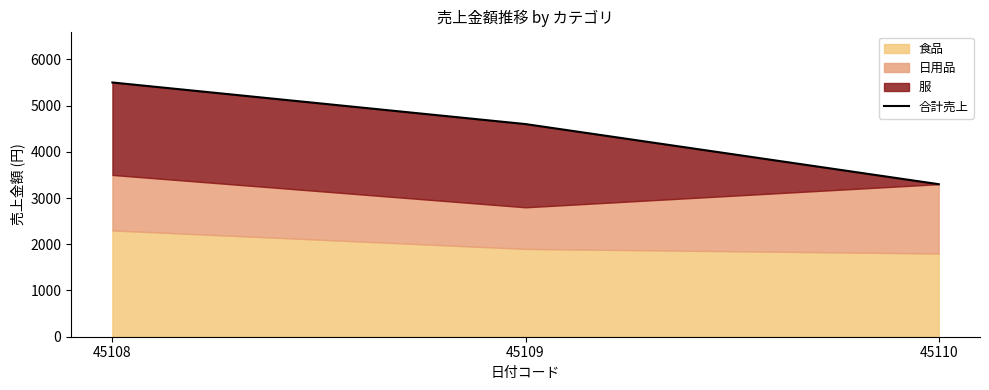

True or false: the data shows 5051 at 45110.

False